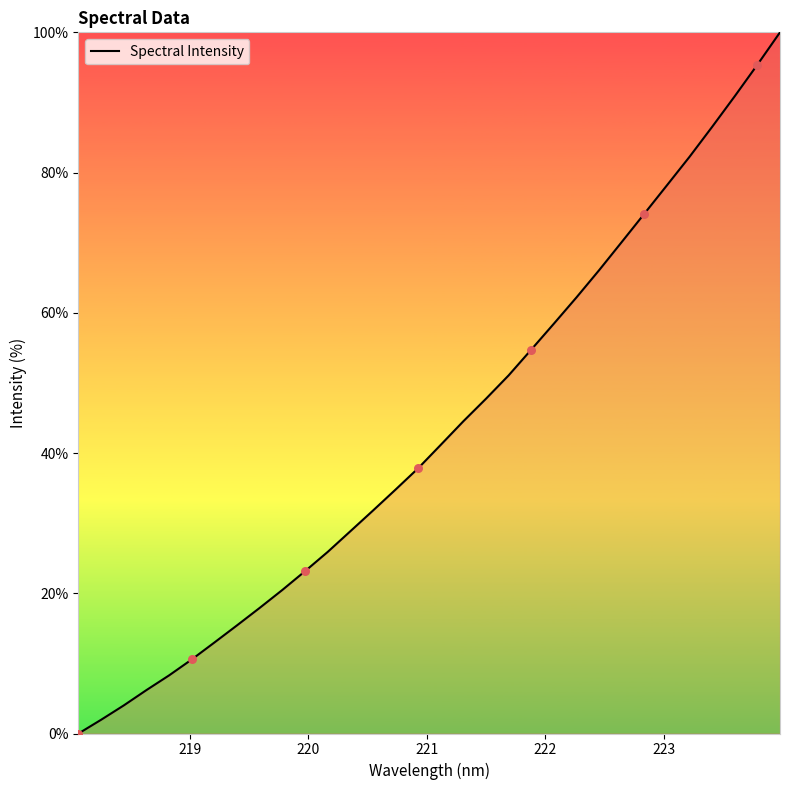

What is the greatest value displayed?

100.0